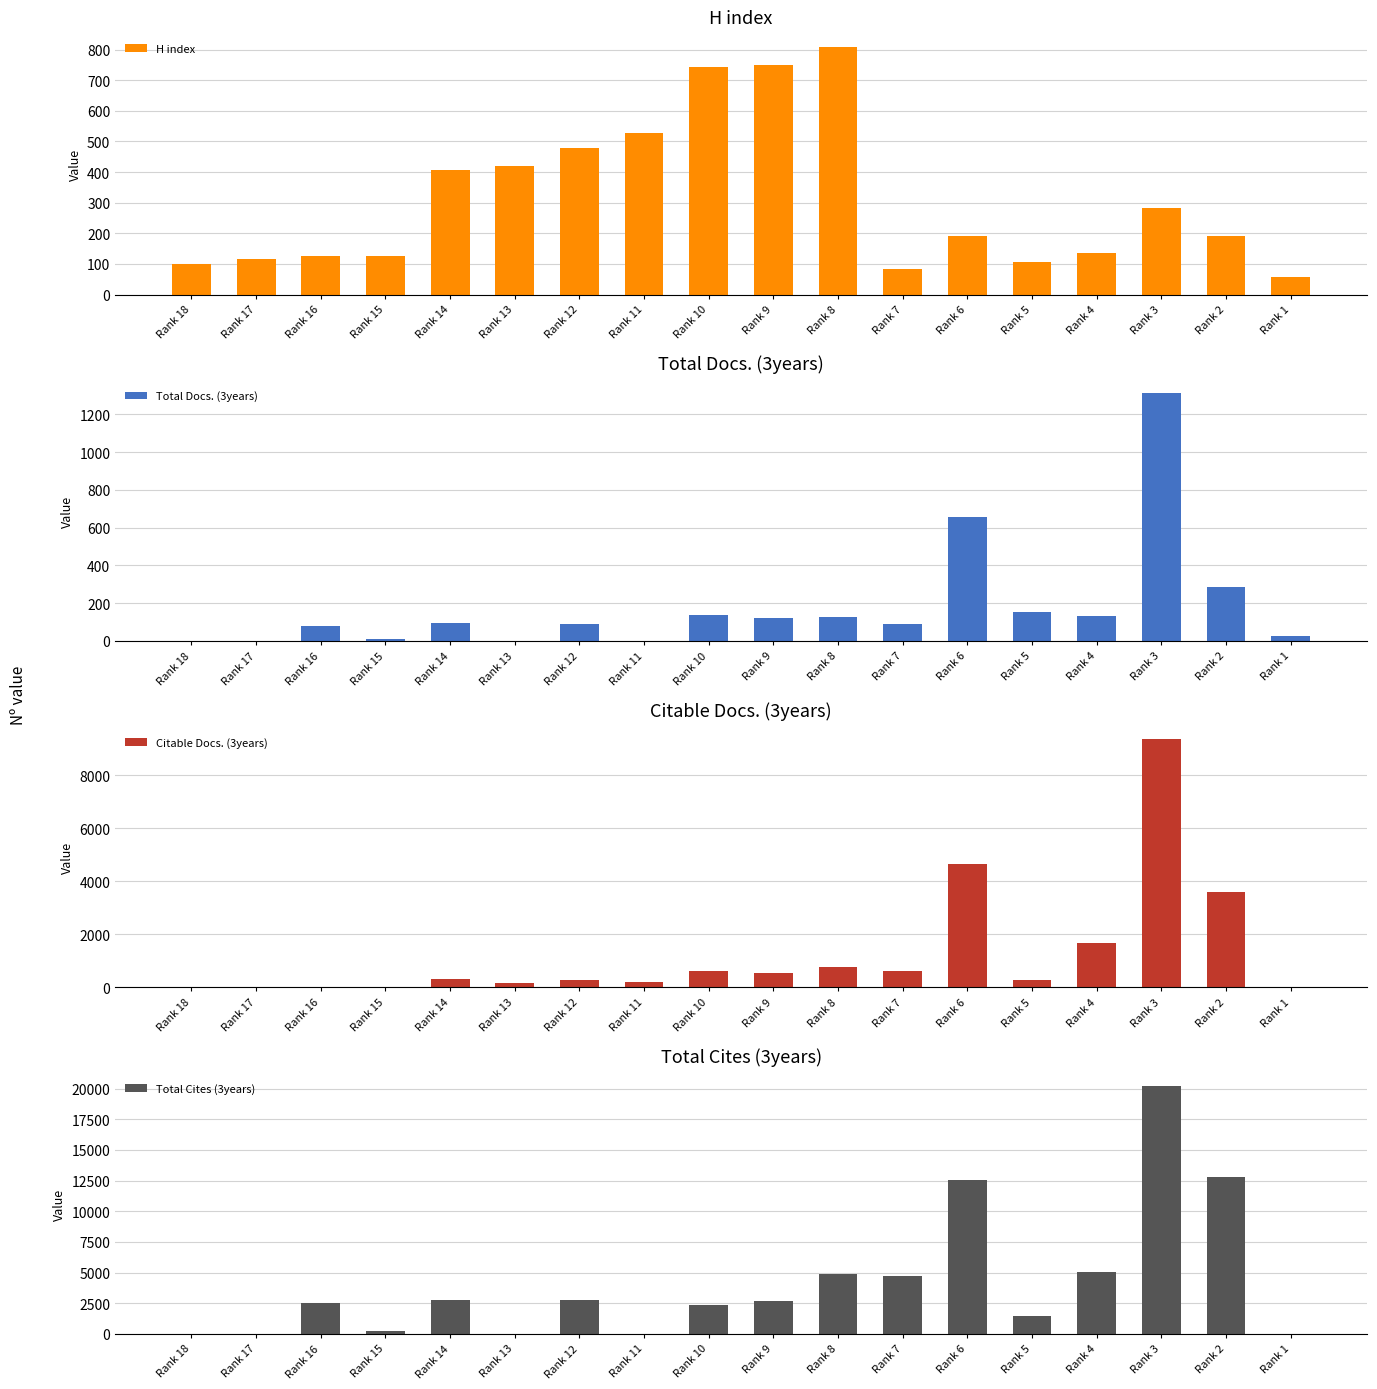

Is it true that Citable Docs. (3years) equals 317 at Rank 14?

True